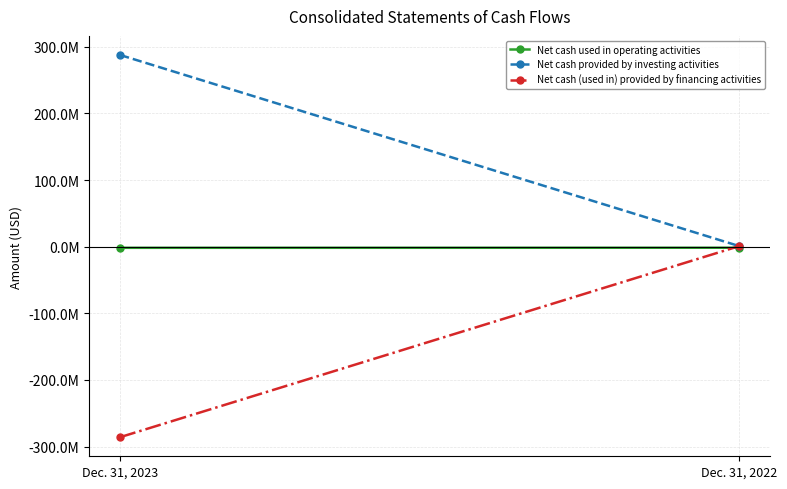

At which category is the sum across all series the highest?

Dec. 31, 2022